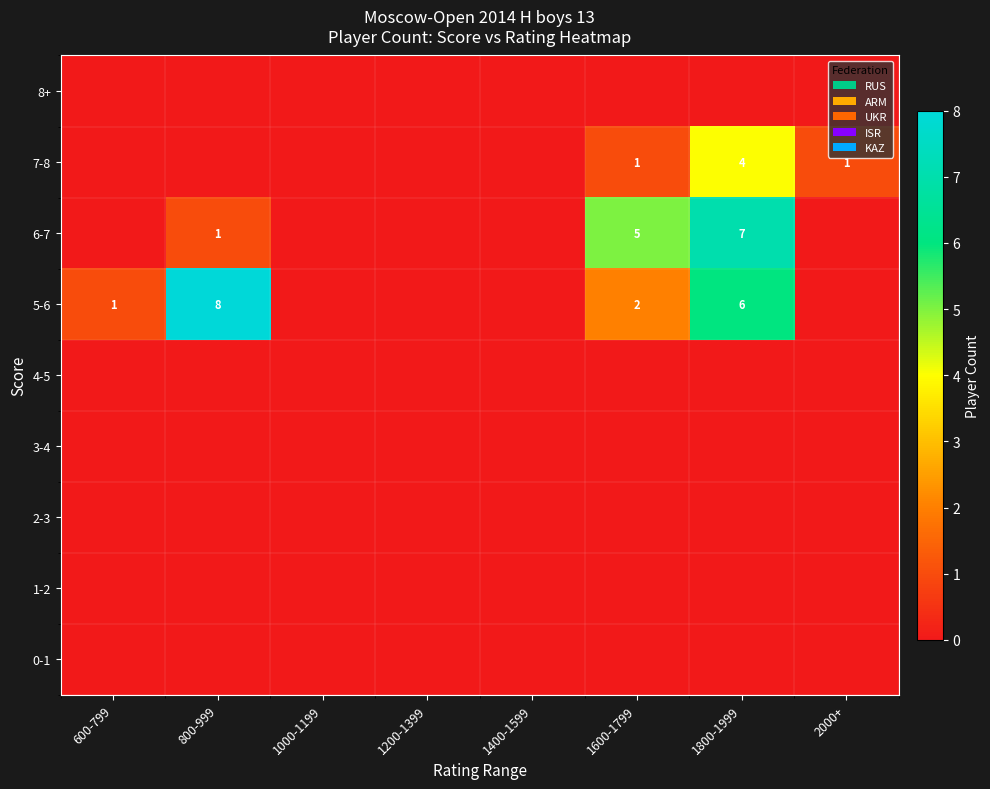

The value of 2-3 at 600-799 is 0. True or false?

True